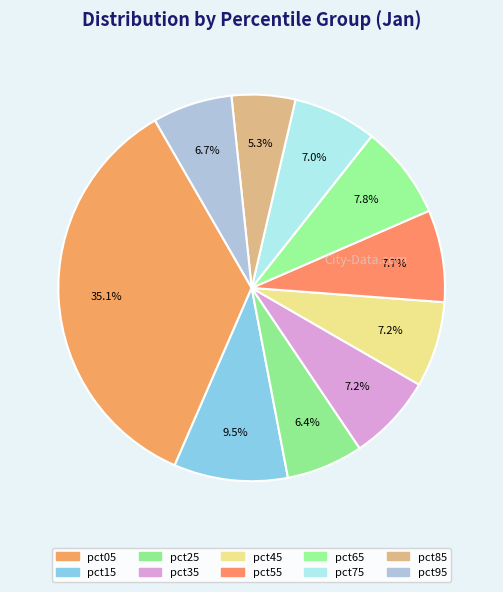

Count the number of slices in the pie.

10